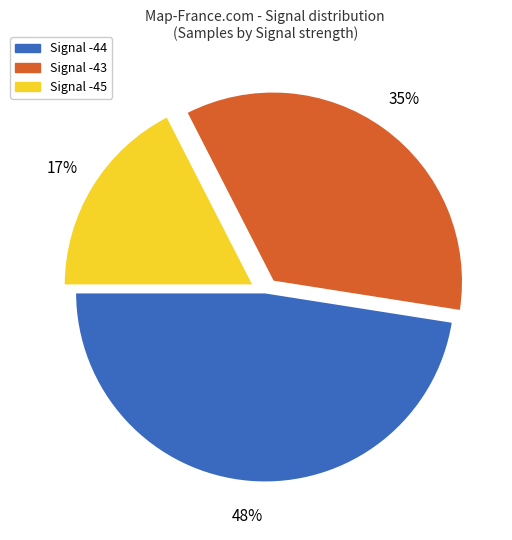

Is it true that Signal -44 is 48% of the pie?

True